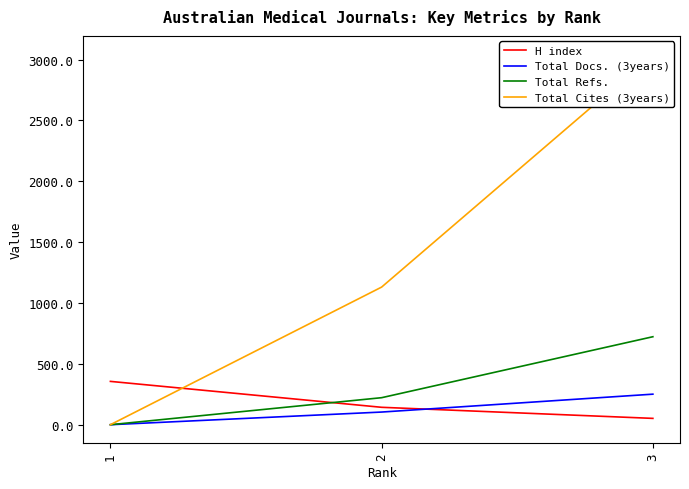

Which category has the lowest value in the Total Cites (3years) series?

1